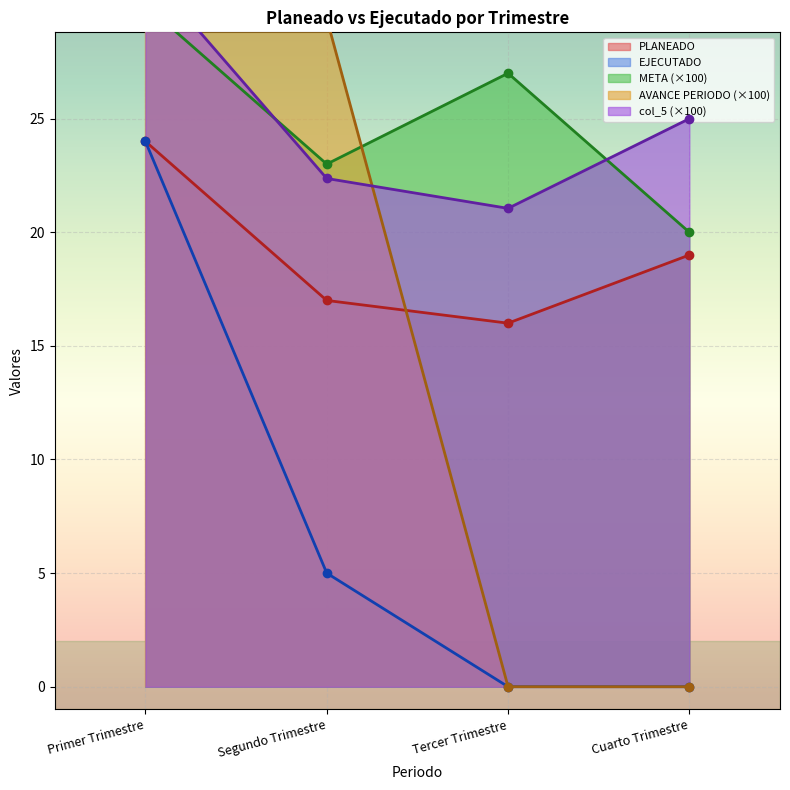

Rank the series at Segundo Trimestre from highest to lowest value.

AVANCE PERIODO, META, col_5, PLANEADO, EJECUTADO